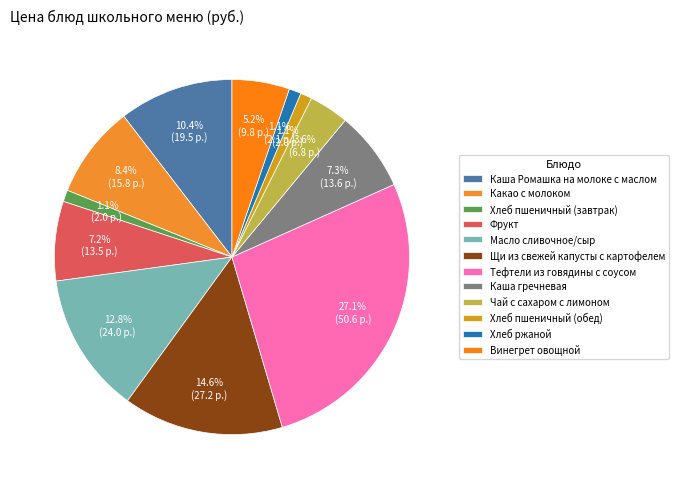

Does Каша гречневая represent more than half of the total?

No